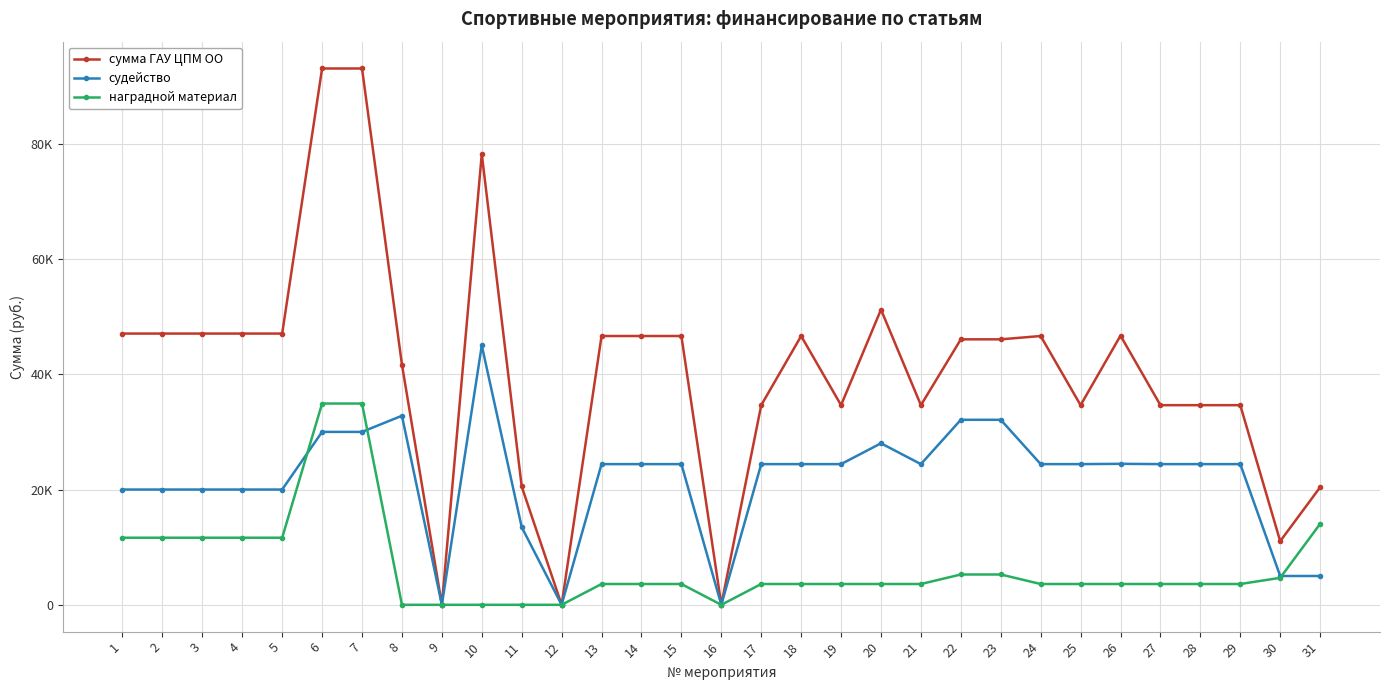

Reading left to right, what are all the values shown in this chart?

сумма ГАУ ЦПМ ОО: 1=47060.0	2=47060.0	3=47060.0	4=47060.0	5=47060.0	6=93050.0	7=93050.0	8=41688.8	9=0.0	10=78195.0	11=20533.1	12=0.0	13=46635.1	14=46635.1	15=46635.1	16=0.0	17=34635.1	18=46635.1	19=34635.1	20=51223.4	21=34635.1	22=46059.1	23=46059.1	24=46635.1	25=34635.1	26=46698.7	27=34635.1	28=34635.1	29=34635.1	30=11035.0	31=20395.0
судейство: 1=20000.0	2=20000.0	3=20000.0	4=20000.0	5=20000.0	6=30000.0	7=30000.0	8=32800.0	9=0.0	10=45000.0	11=13480.0	12=0.0	13=24410.0	14=24410.0	15=24410.0	16=0.0	17=24410.0	18=24410.0	19=24410.0	20=28020.0	21=24410.0	22=32100.0	23=32100.0	24=24410.0	25=24410.0	26=24460.0	27=24410.0	28=24410.0	29=24410.0	30=5000.0	31=5000.0
наградной материал: 1=11640.0	2=11640.0	3=11640.0	4=11640.0	5=11640.0	6=34920.0	7=34920.0	8=0.0	9=0.0	10=0.0	11=0.0	12=0.0	13=3610.0	14=3610.0	15=3610.0	16=0.0	17=3610.0	18=3610.0	19=3610.0	20=3610.0	21=3610.0	22=5260.0	23=5260.0	24=3610.0	25=3610.0	26=3610.0	27=3610.0	28=3610.0	29=3610.0	30=4680.0	31=14040.0